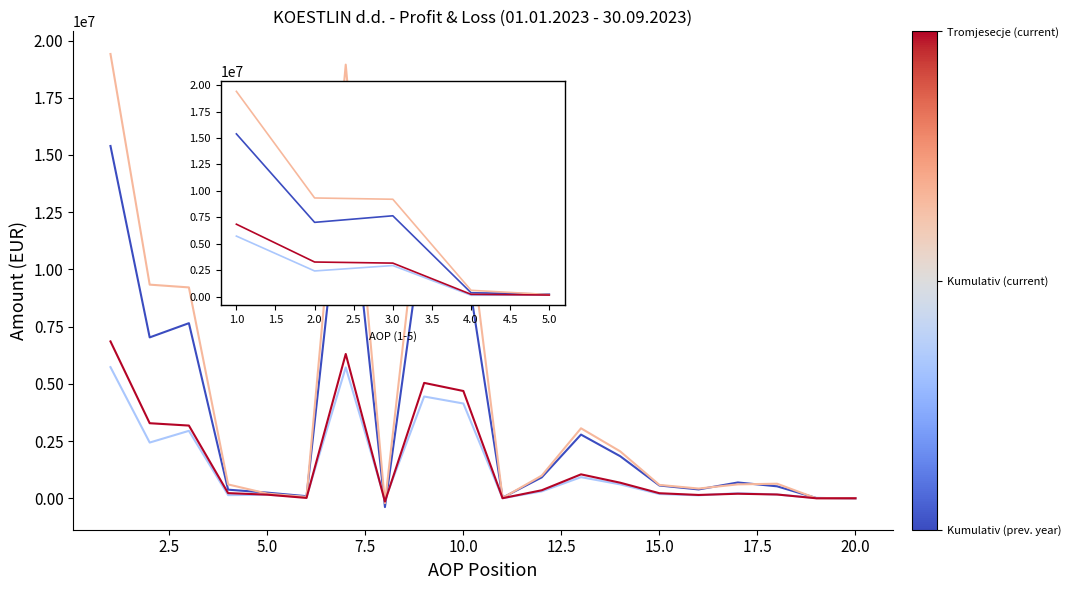

How many lines are shown in the chart?

4